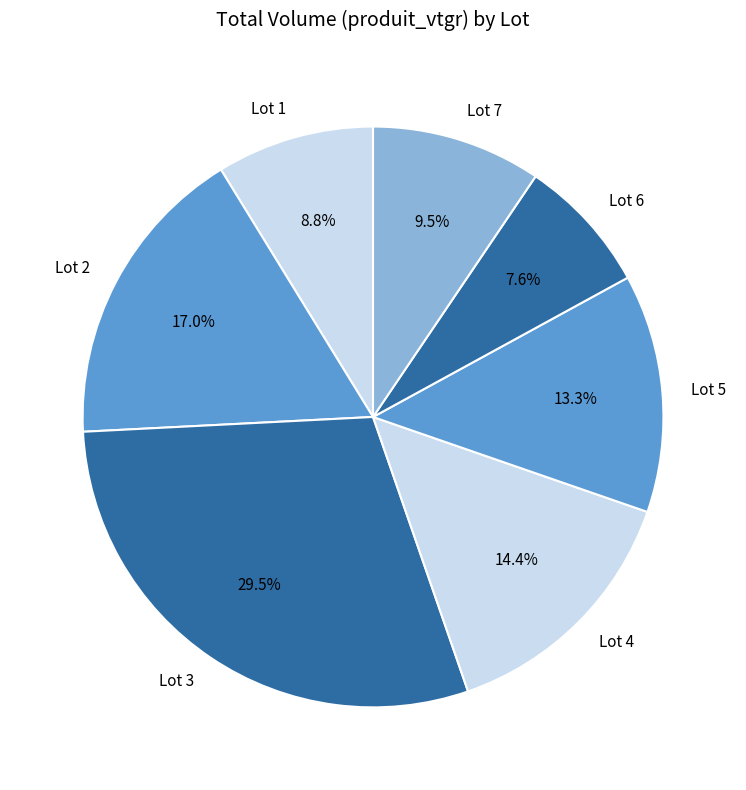

Approximately how many times larger is the value at Lot 4 compared to Lot 5?

1.1